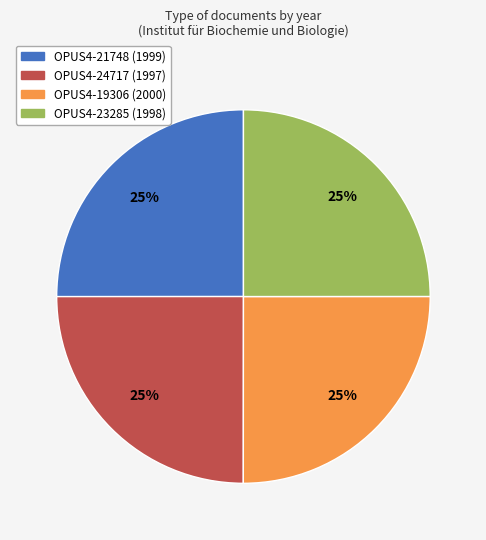

How many slices are in this pie chart?

4